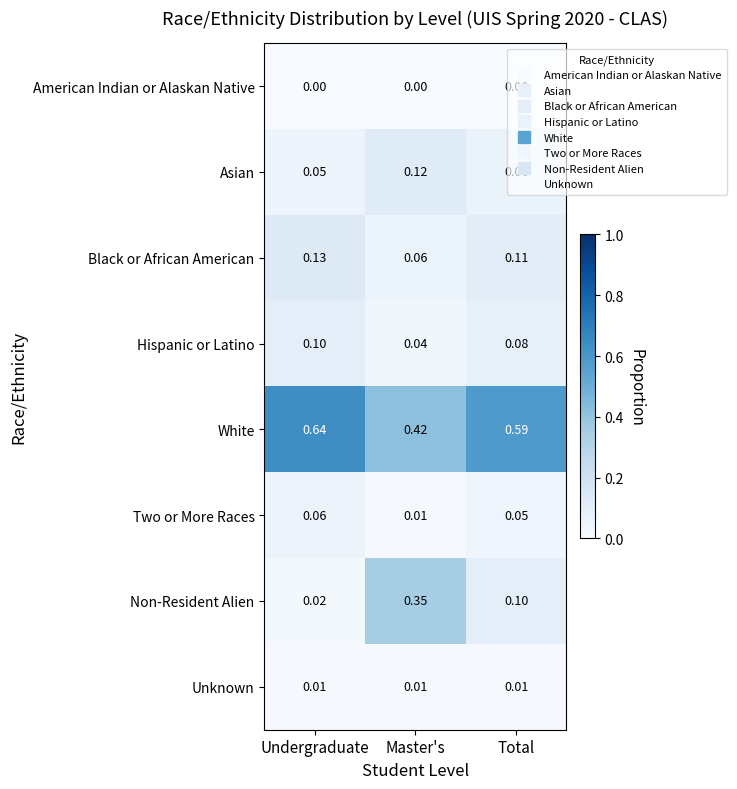

Where is Black or African American nearest to the value 0?

Master's